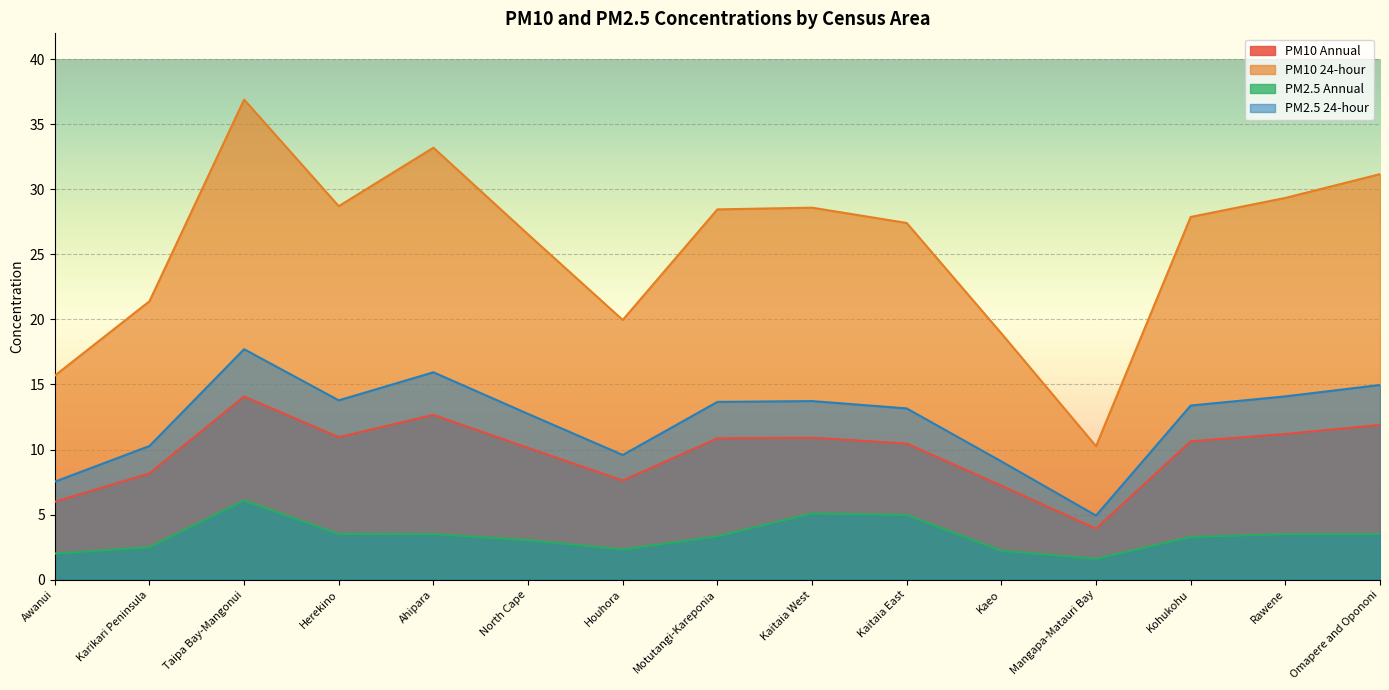

Which has a higher value, Herekino or Ahipara?

Ahipara